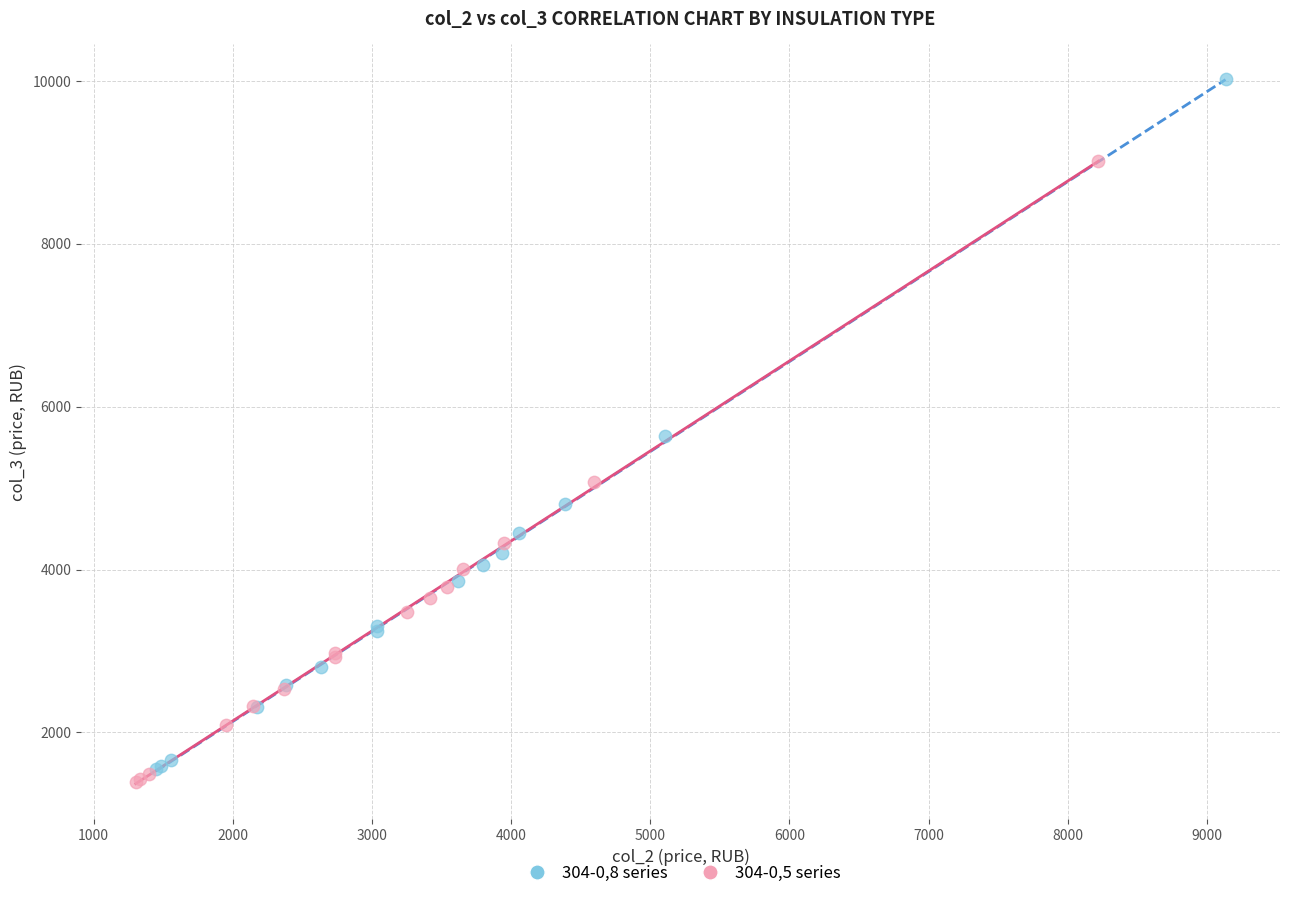

Which series has the largest Y range (max minus min)?

304-0,8 series